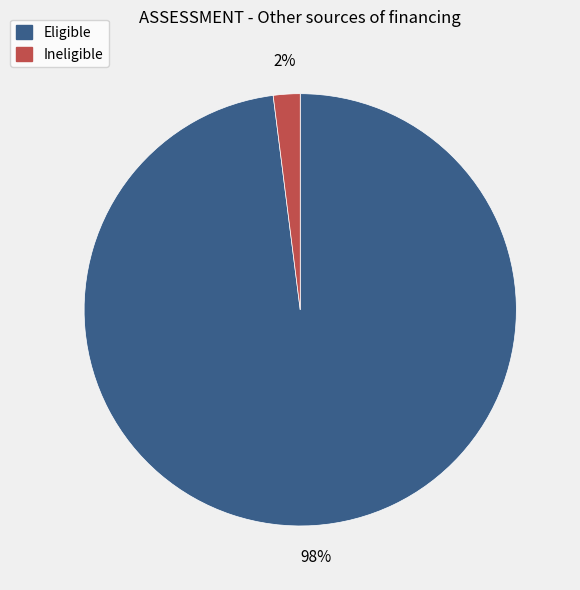

Is there a majority slice in this chart?

Yes